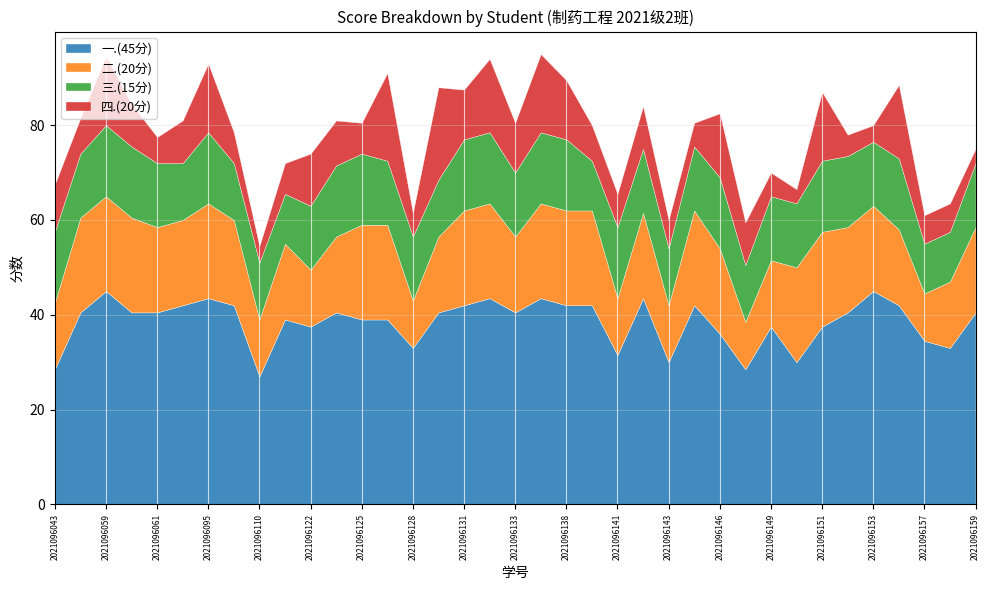

List the labels in order of 二.(20分) value, smallest first.

2021096128, 2021096148, 2021096157, 2021096110, 2021096122, 2021096141, 2021096143, 2021096043, 2021096149, 2021096158, 2021096121, 2021096124, 2021096129, 2021096133, 2021096154, 2021096061, 2021096062, 2021096107, 2021096142, 2021096146, 2021096152, 2021096153, 2021096159, 2021096053, 2021096059, 2021096060, 2021096095, 2021096125, 2021096127, 2021096131, 2021096132, 2021096134, 2021096138, 2021096139, 2021096145, 2021096150, 2021096151